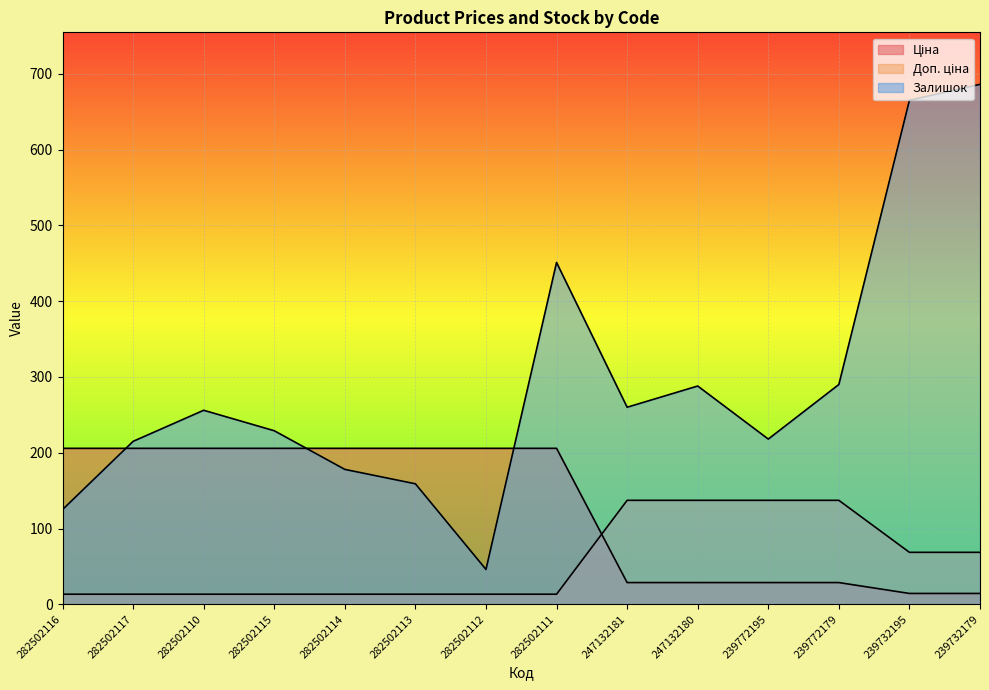

Where is the first local maximum for Залишок?

282502110